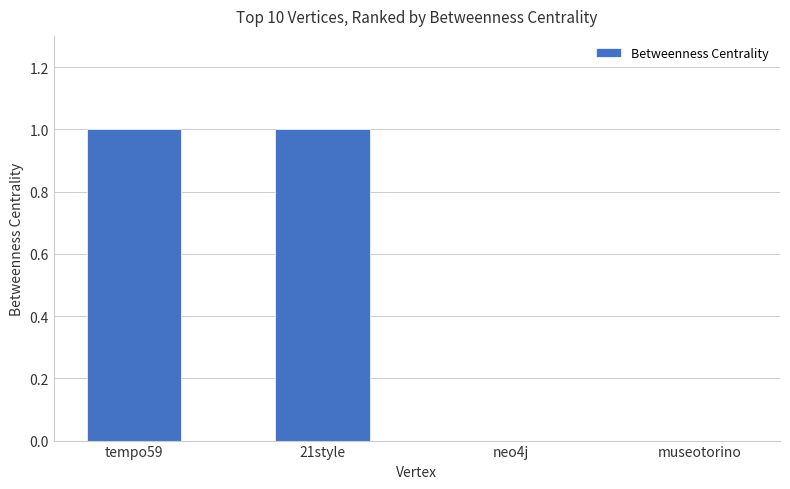

True or false: the data shows 0 at 21style.

False